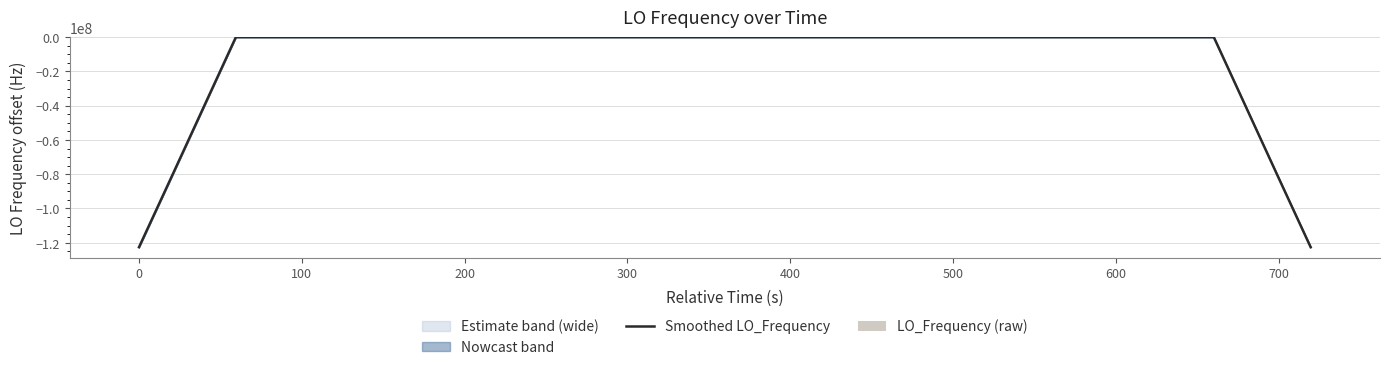

What is the lowest value of the Smoothed LO_Frequency series?

-122591565.6